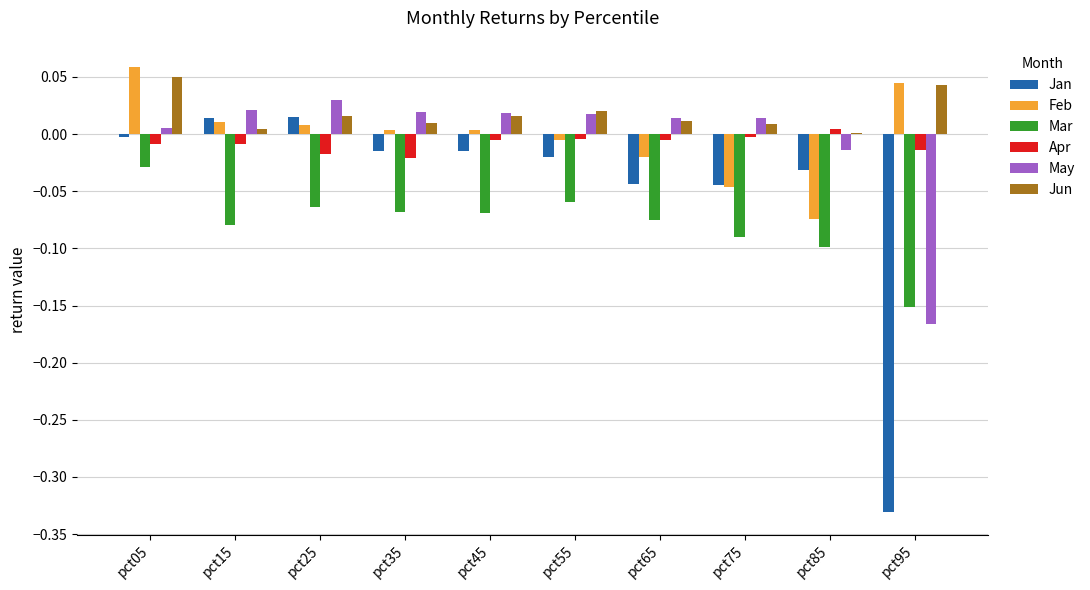

The value of Mar at pct45 is -0.1. True or false?

True